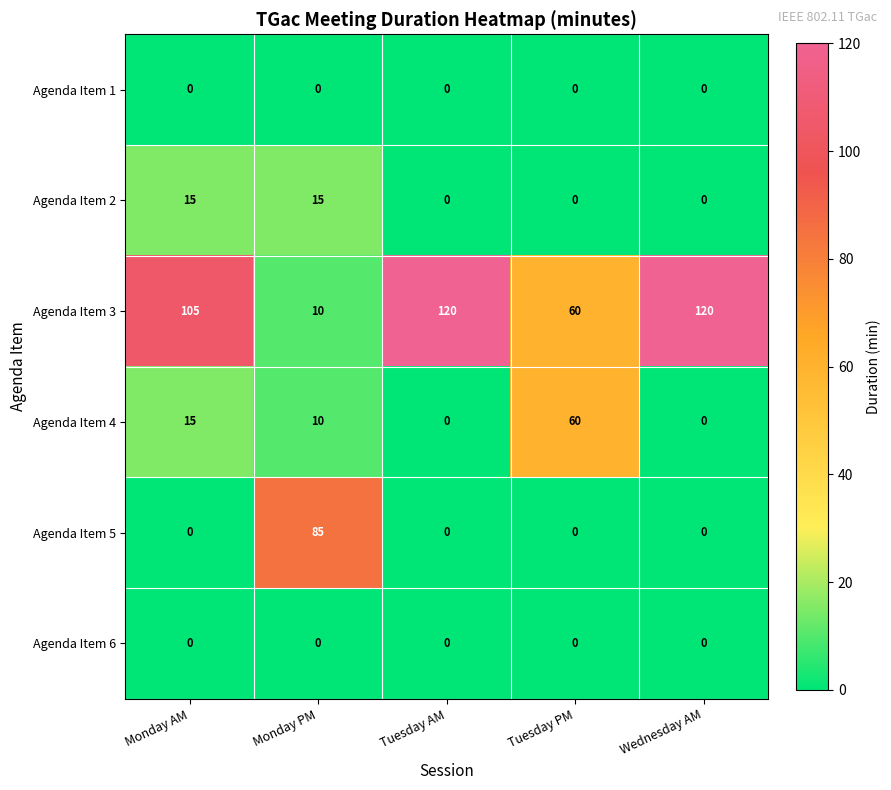

What is the difference between the highest and lowest values at Monday PM?

85